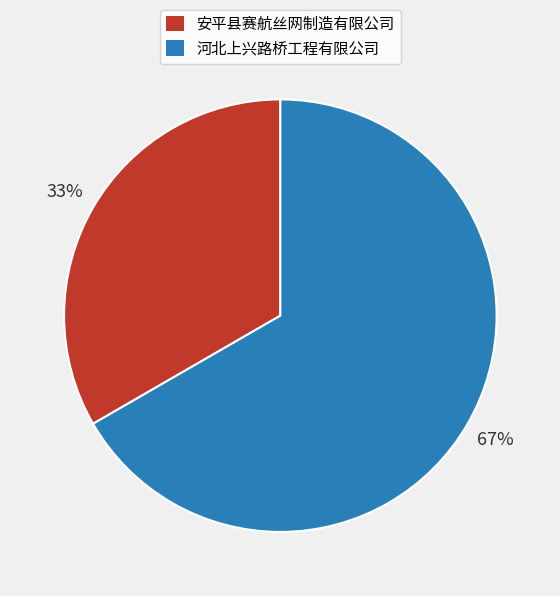

How many slices are in this pie chart?

2